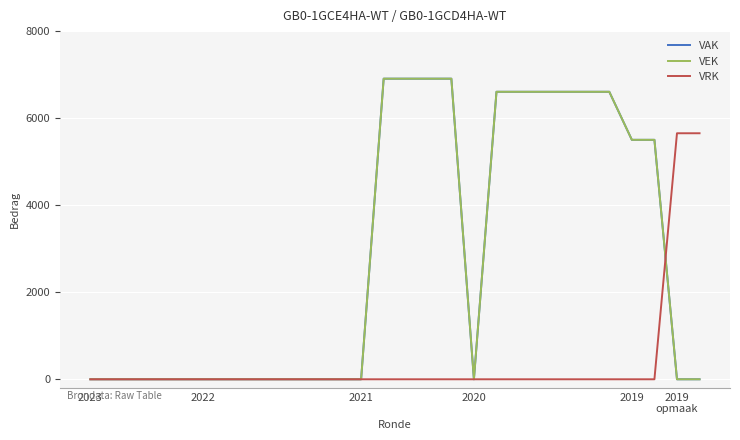

Is this an area chart (filled region under the line)?

No